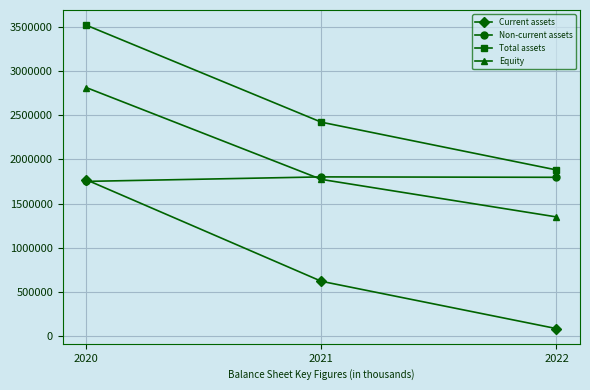

Read the Non-current assets value at 2022, to the nearest 50.

1797200